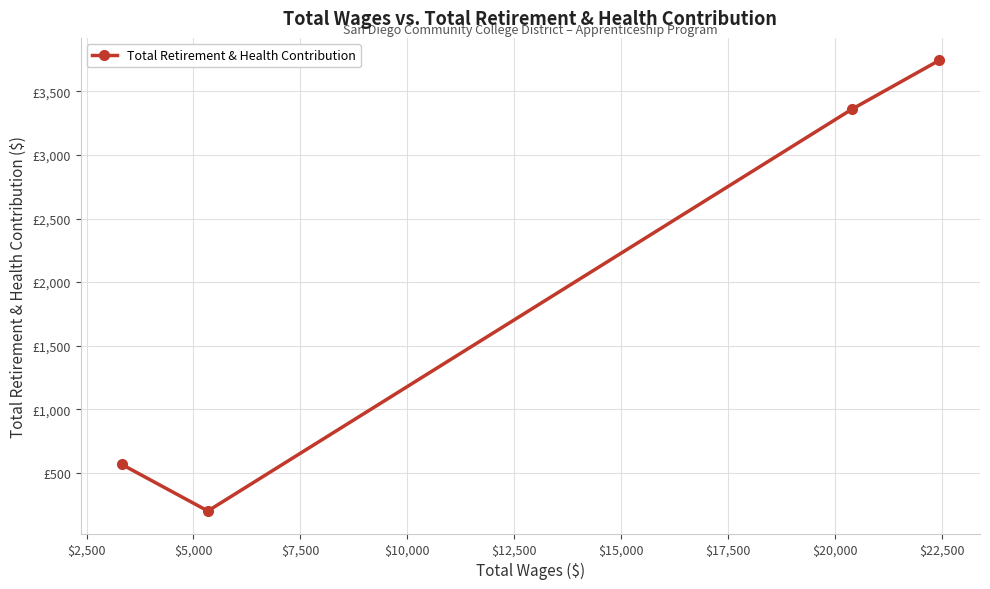

Is this an area chart (filled region under the line)?

No